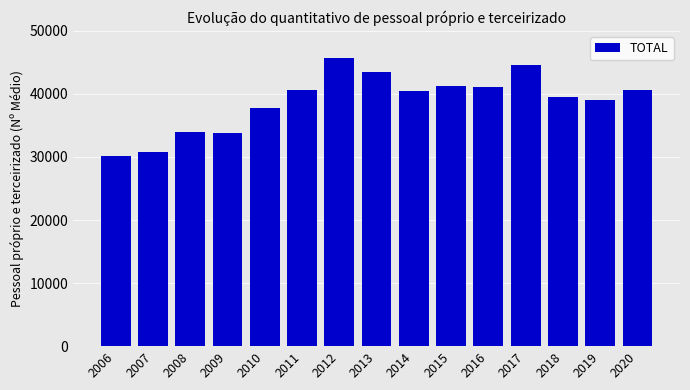

What is the ratio of the value at 2017 to the value at 2012?

1.0